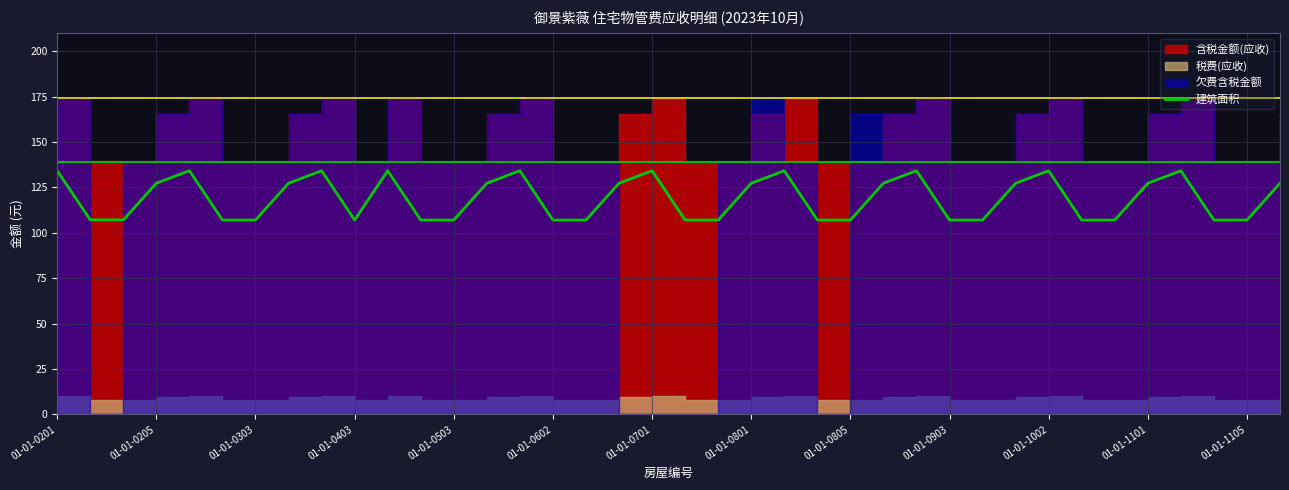

What is the maximum value for 建筑面积?

134.2